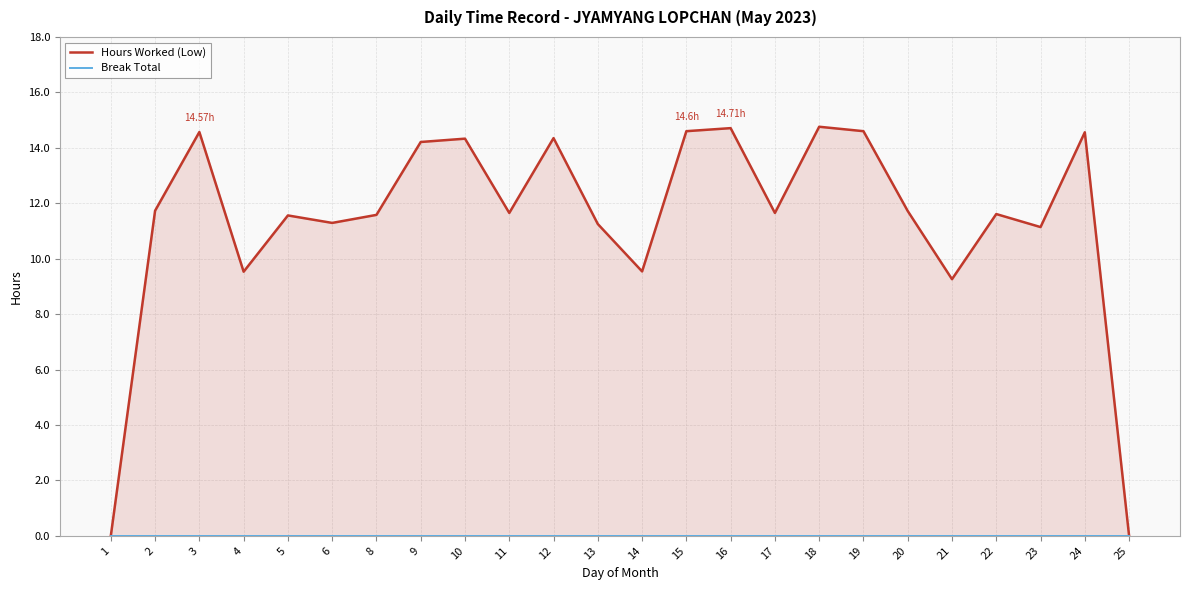

Reading right to left, extract all data points from this chart.

Hours Worked (Low): 25=0.0	24=14.6	23=11.1	22=11.6	21=9.3	20=11.7	19=14.6	18=14.8	17=11.7	16=14.7	15=14.6	14=9.5	13=11.2	12=14.3	11=11.7	10=14.3	9=14.2	8=11.6	6=11.3	5=11.6	4=9.5	3=14.6	2=11.7	1=0.0
Break Total: 25=0.0	24=0.0	23=0.0	22=0.0	21=0.0	20=0.0	19=0.0	18=0.0	17=0.0	16=0.0	15=0.0	14=0.0	13=0.0	12=0.0	11=0.0	10=0.0	9=0.0	8=0.0	6=0.0	5=0.0	4=0.0	3=0.0	2=0.0	1=0.0